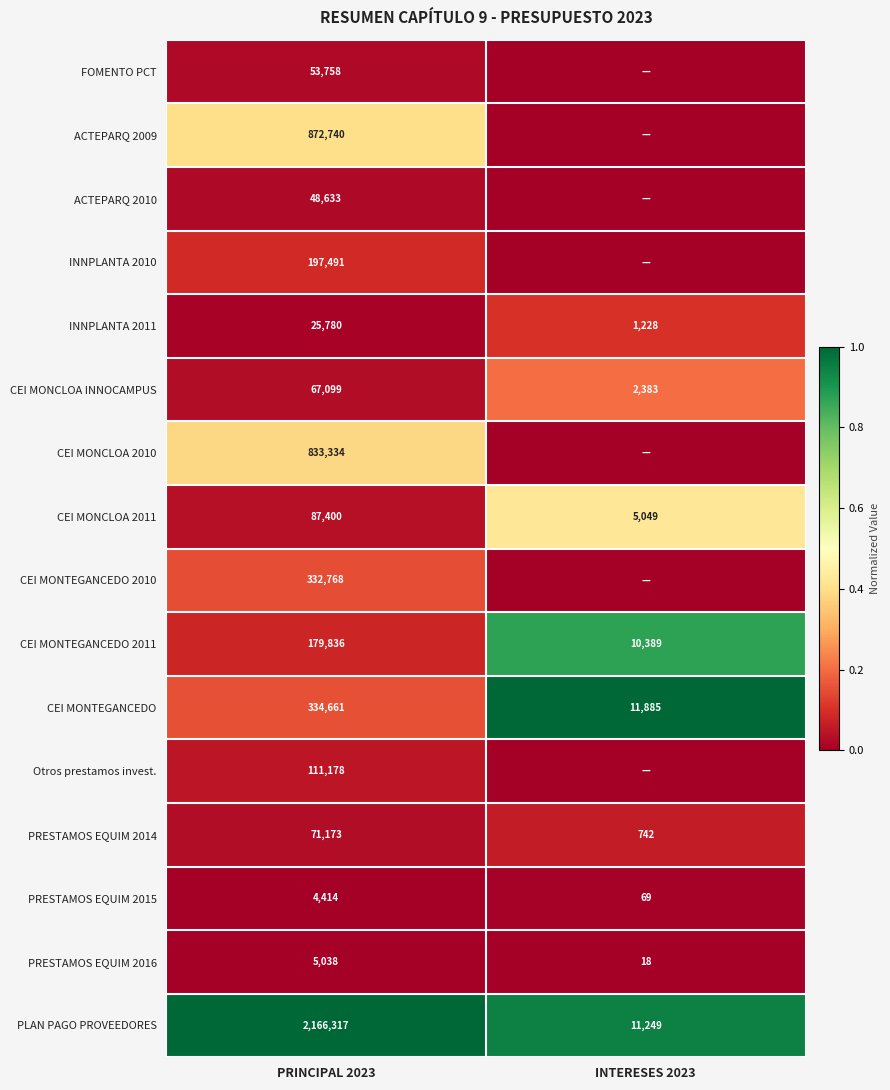

What is the spread (max minus min) of values at PRINCIPAL 2023?

2161903